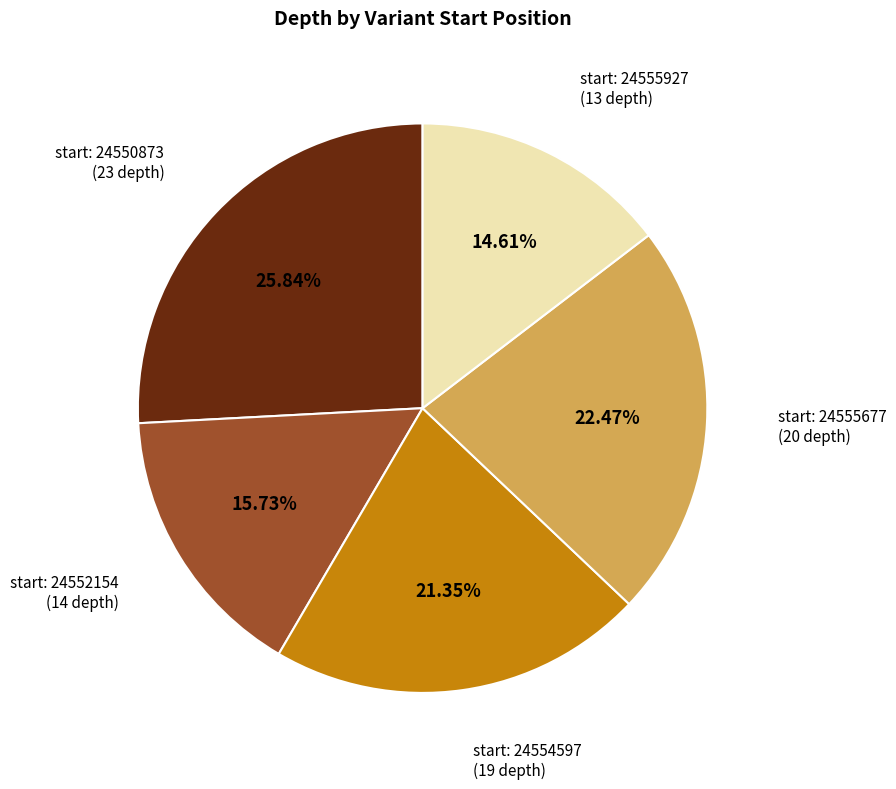

Is there any slice that represents more than half of the pie?

No